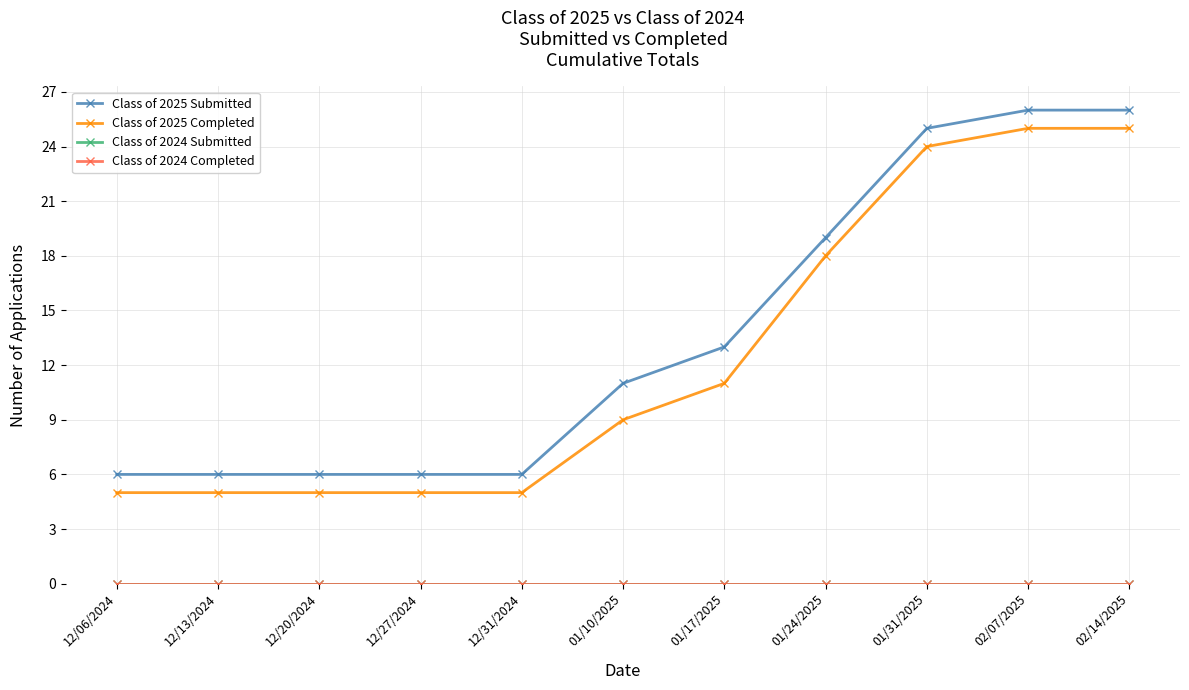

What is the greatest value displayed?

26